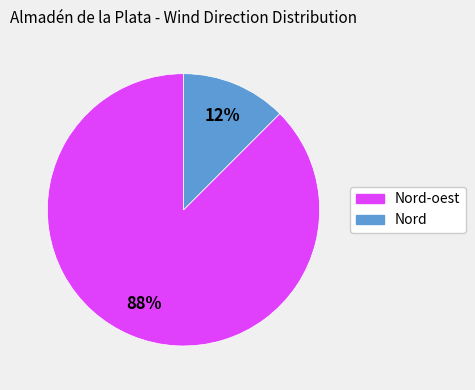

Does Nord represent more than half of the total?

No